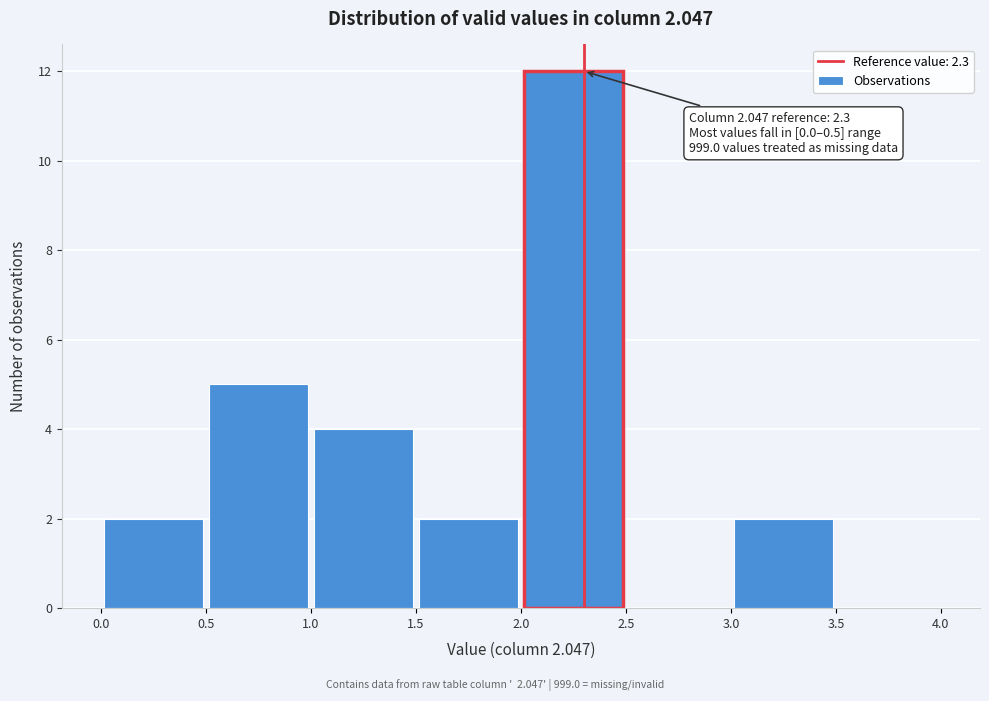

Over which range of the x-axis is the bar tallest?

2.0 to 2.5